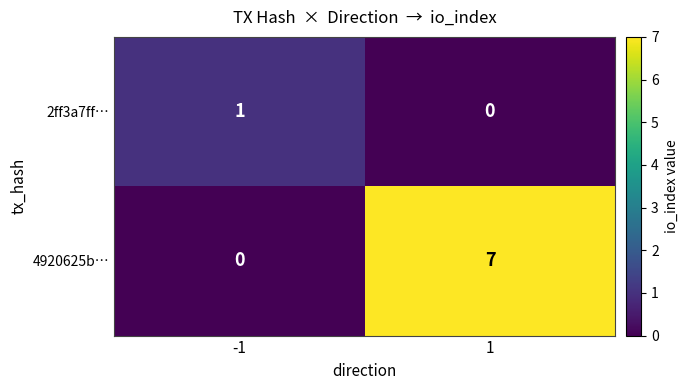

Which series changed the most between -1 and 1?

4920625b…